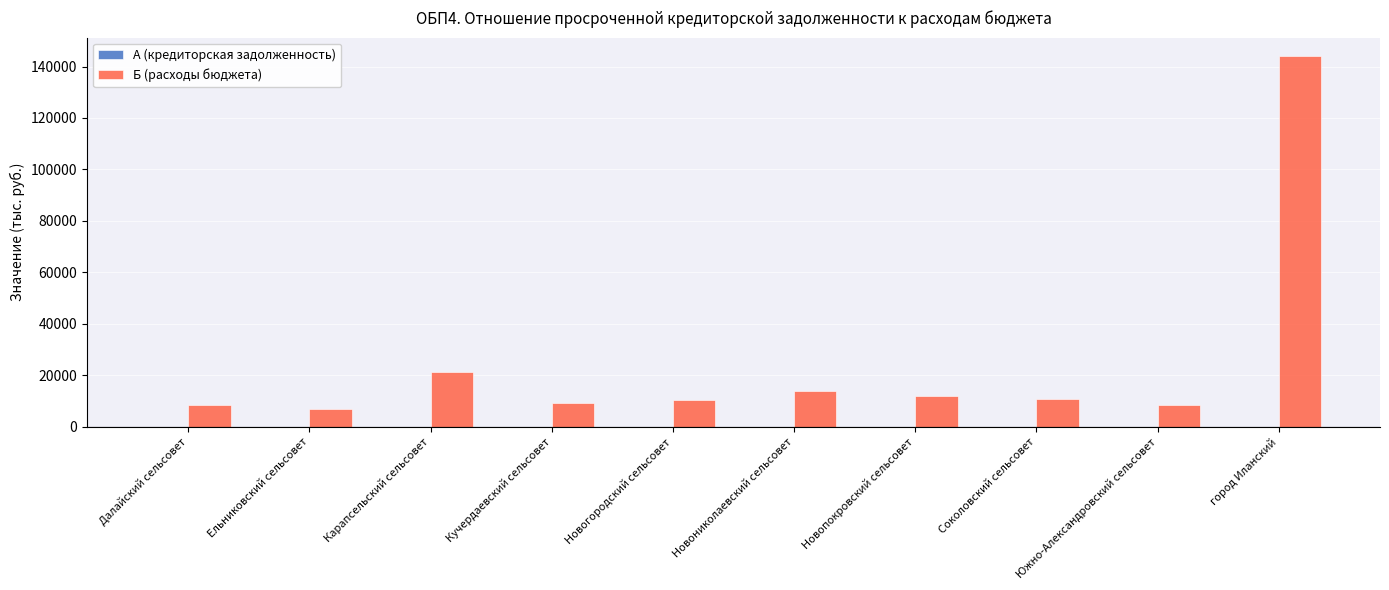

What is the maximum value shown in the chart?

144039.2